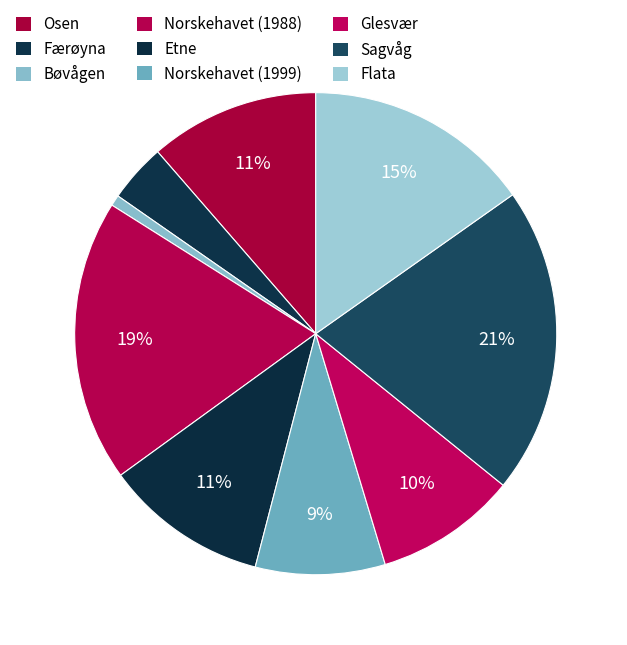

What is the change in value from Færøyna to Flata?

+109